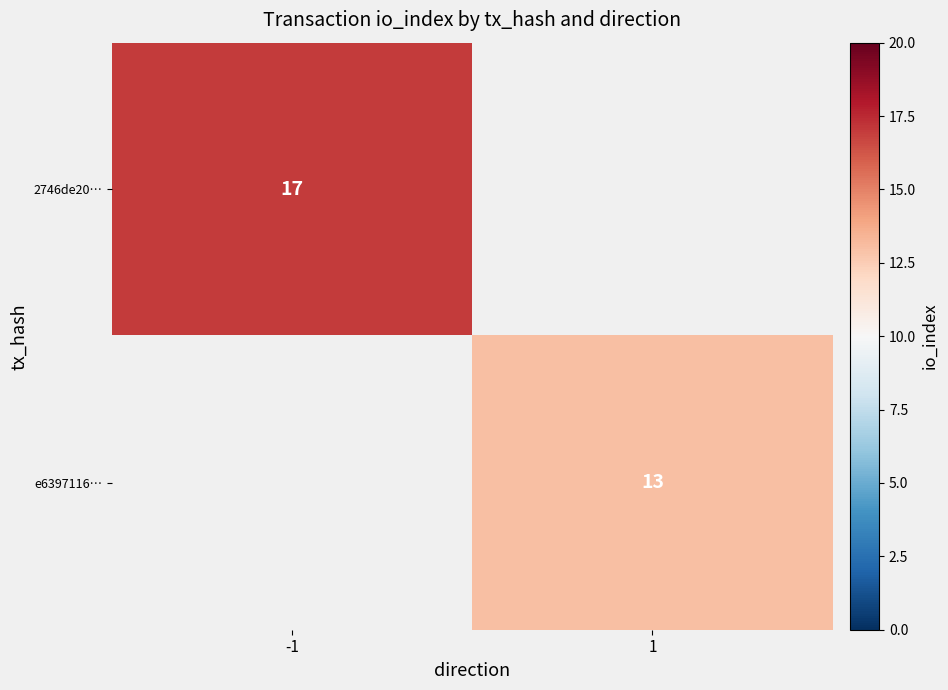

Is the value of e6397116… at 1 greater than the value of 2746de20… at -1?

No